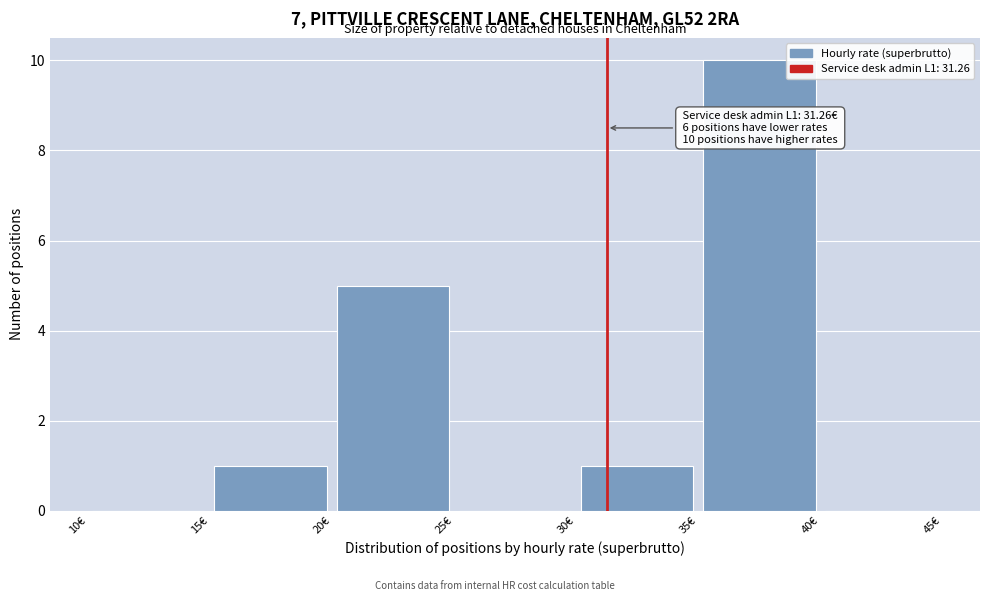

Which range on the x-axis has the tallest bar?

35 to 40